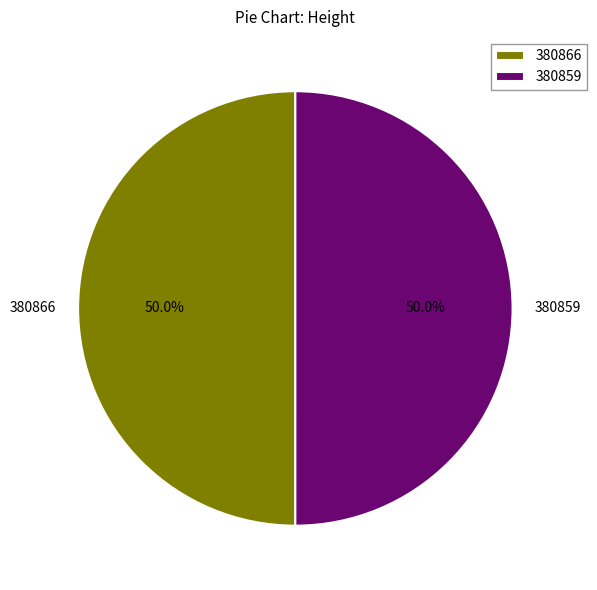

Count the number of slices in the pie.

2